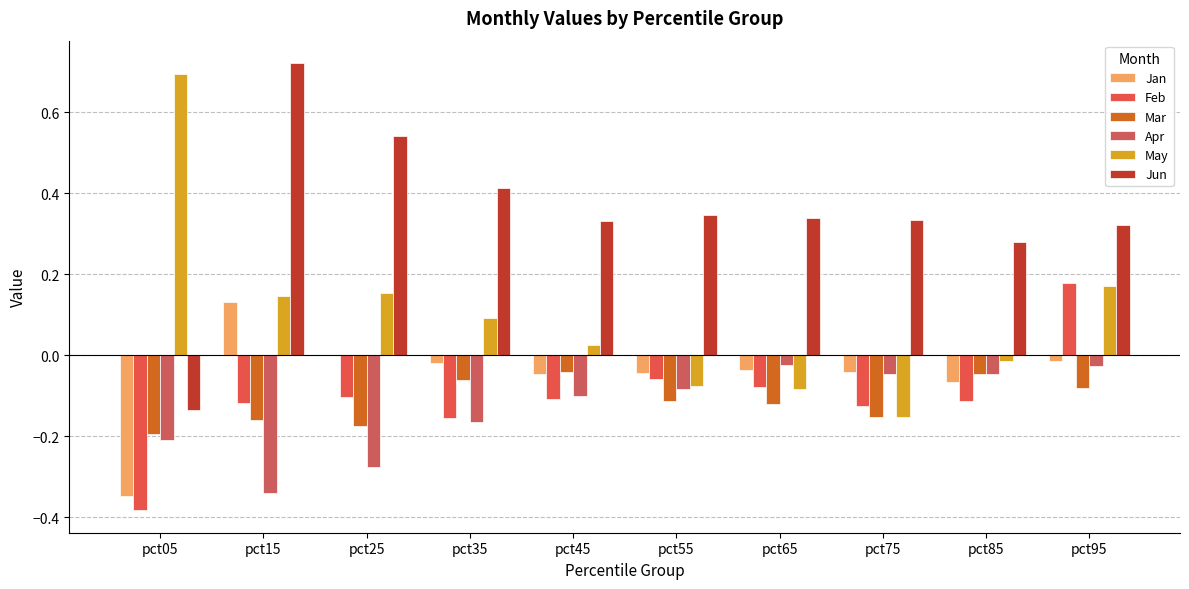

Read the Feb value at pct35.

-0.2